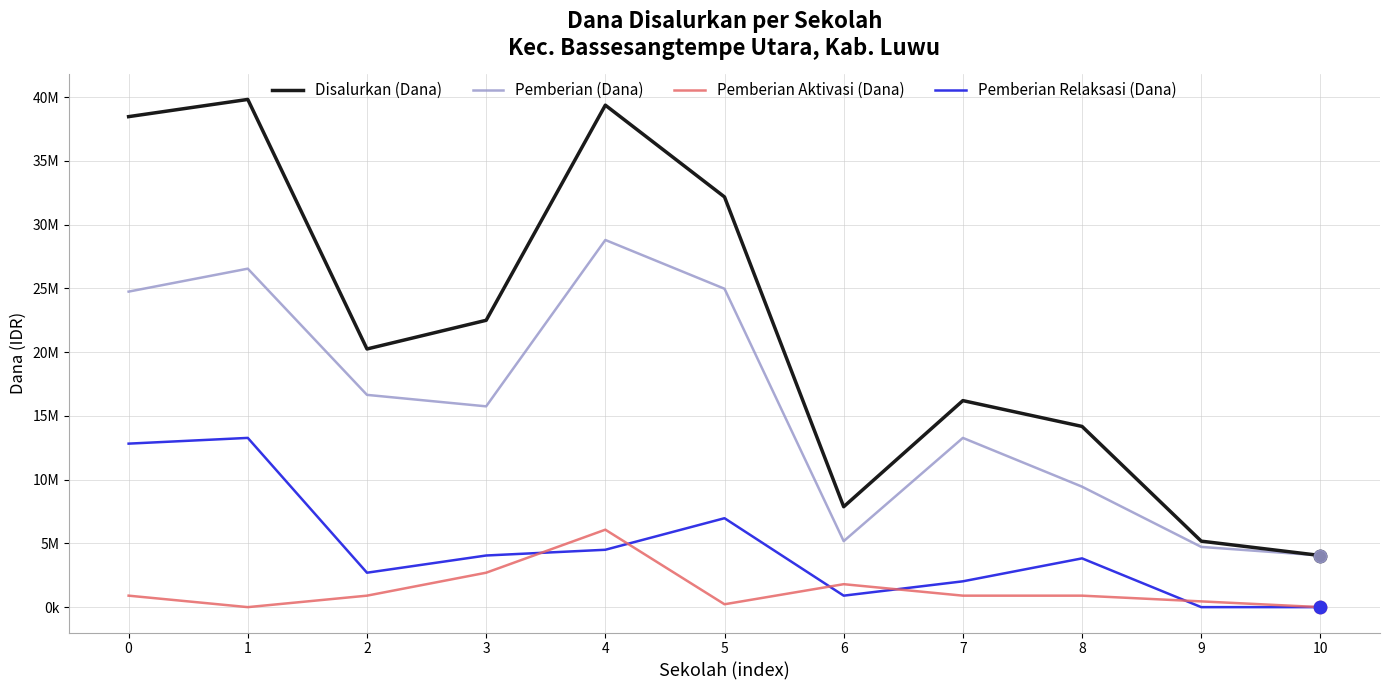

What are all the series names shown in the legend?

Disalurkan (Dana), Pemberian (Dana), Pemberian Aktivasi (Dana), Pemberian Relaksasi (Dana)